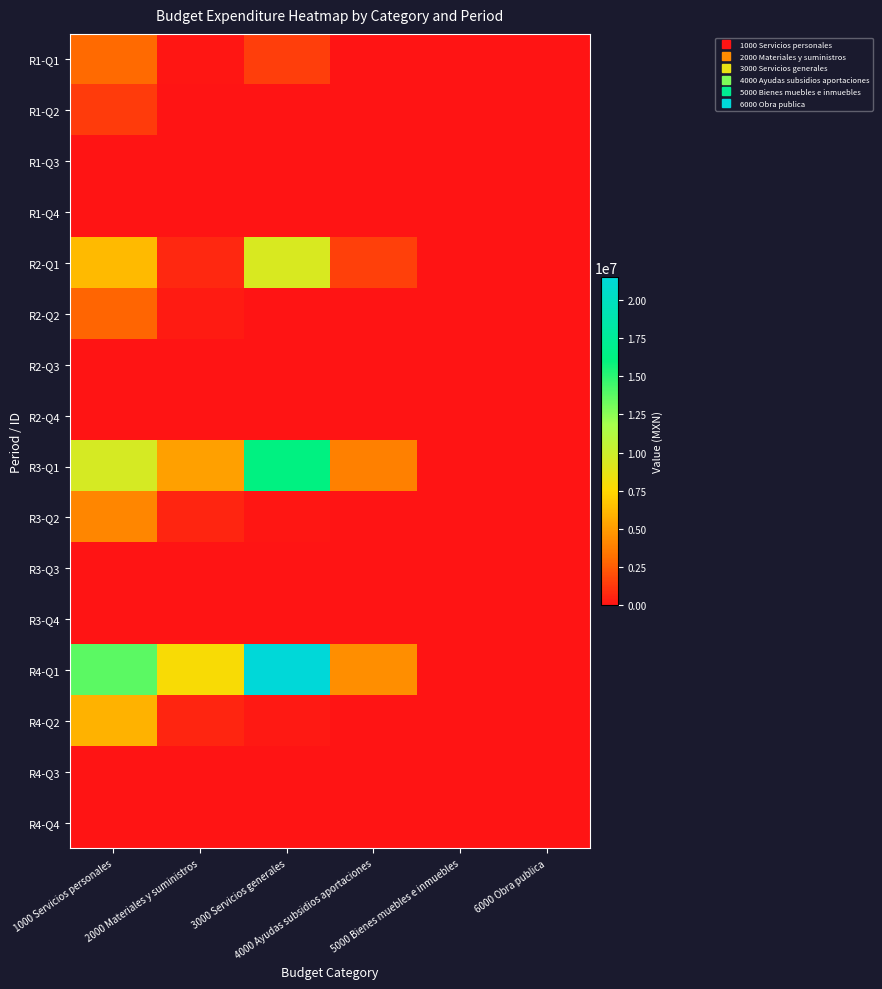

How many data points does each series have?

6